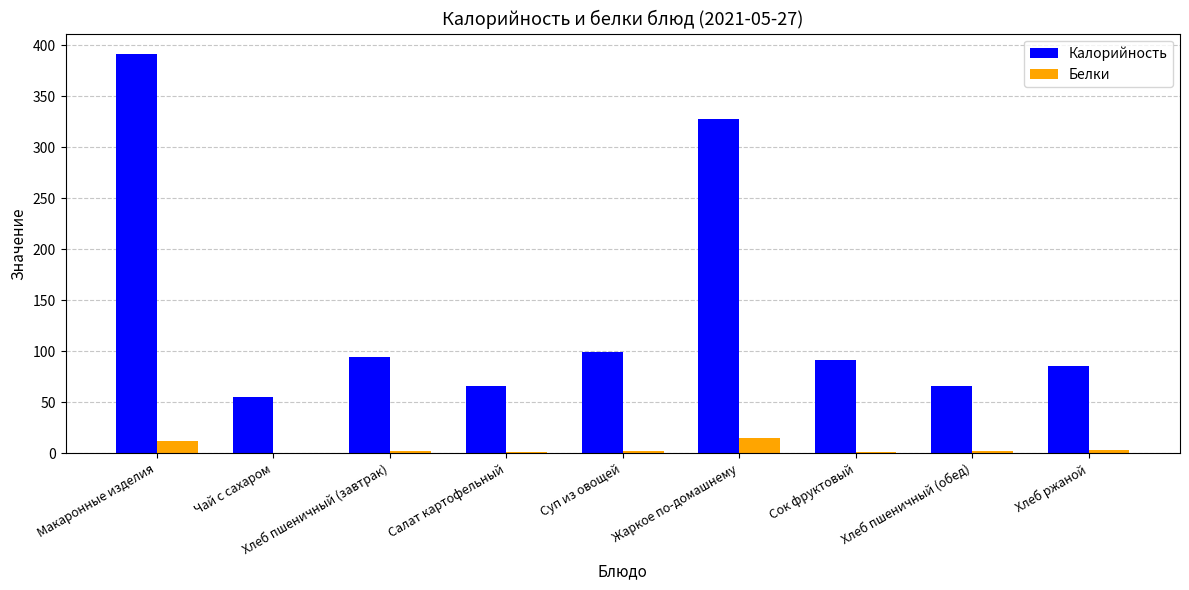

The Калорийность series shows 328.0 at Жаркое по-домашнему. True or false?

True